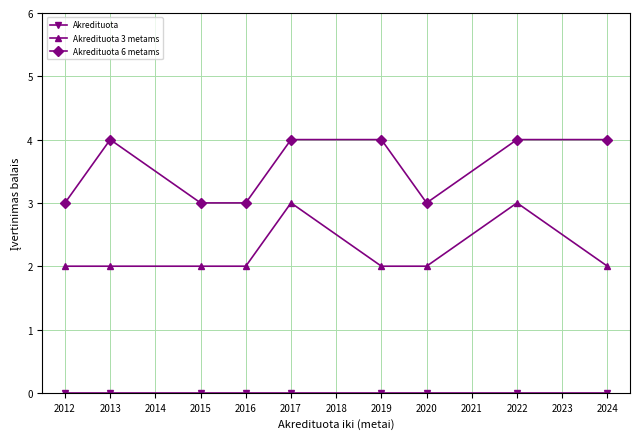

What is the total value across all series at 2016?

5